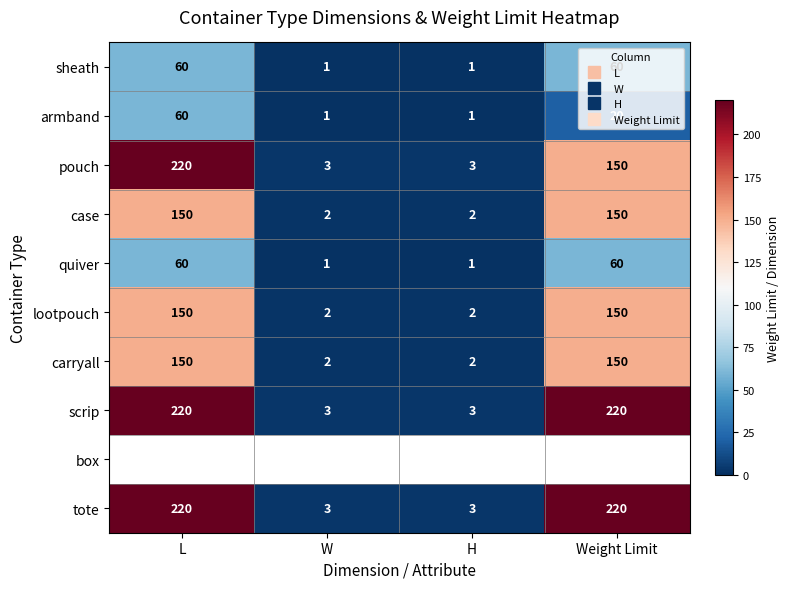

What is the difference between the armband values at Weight Limit and H?

19.0